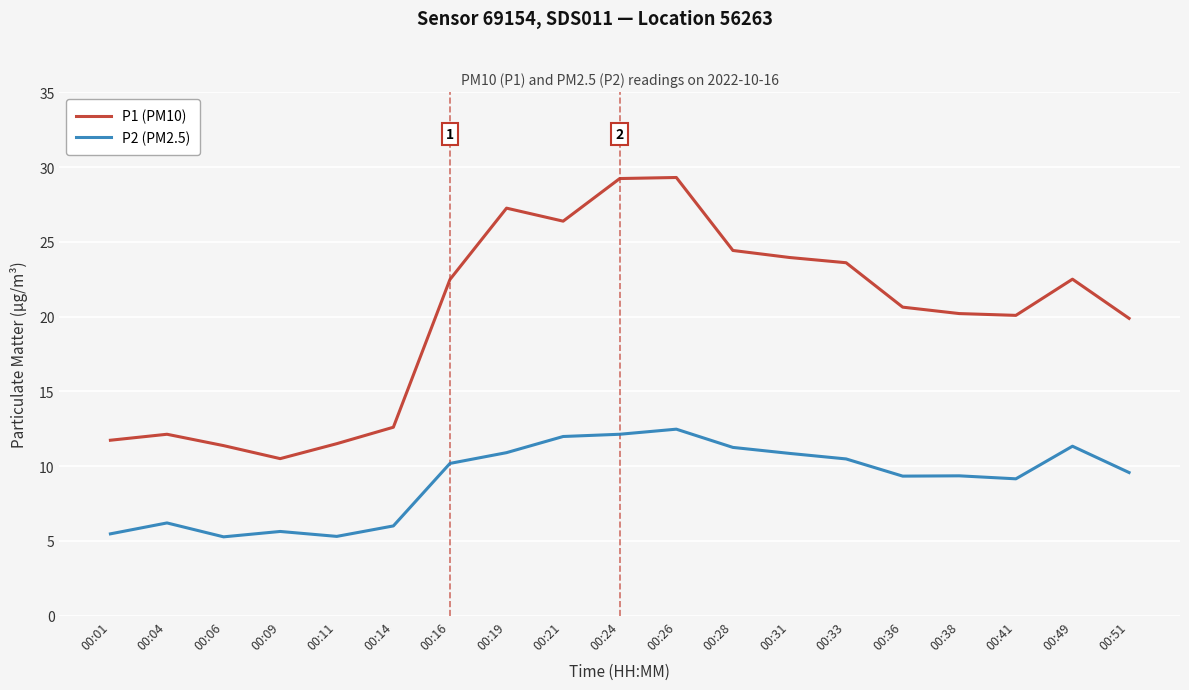

What is the difference between the maximum and minimum values in the P2 (PM2.5) series?

7.2